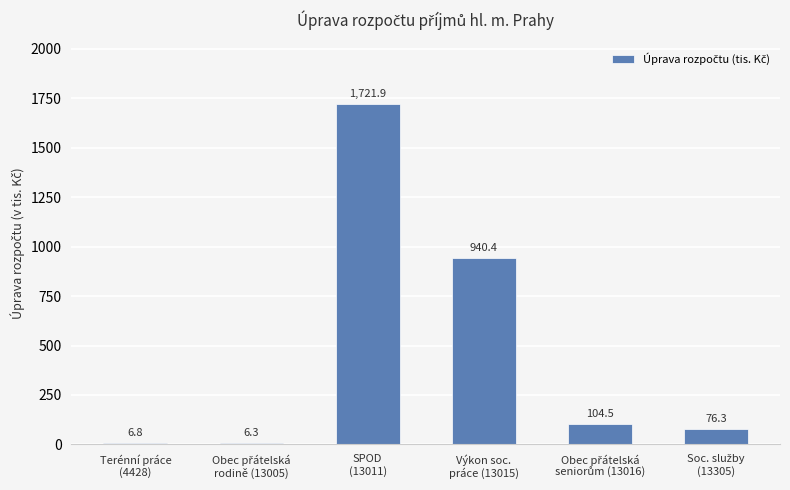

Are the bars grouped side by side (vs. stacked)?

No